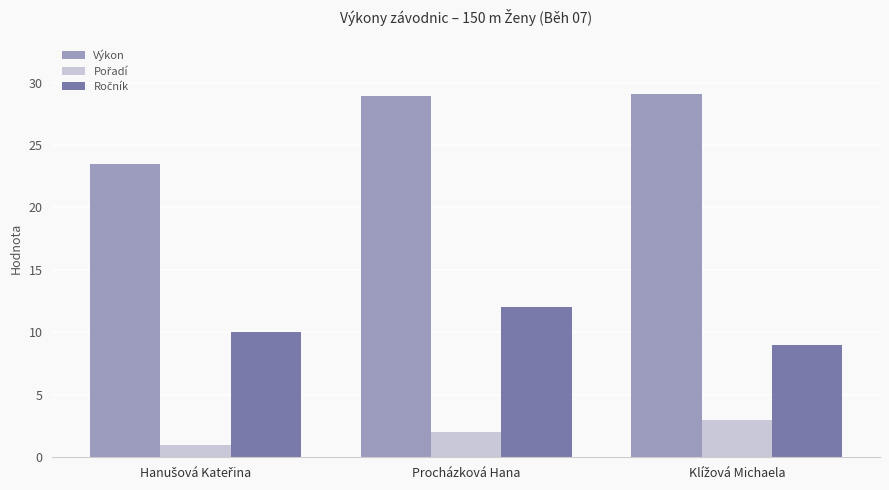

How many bars are there in each group?

3